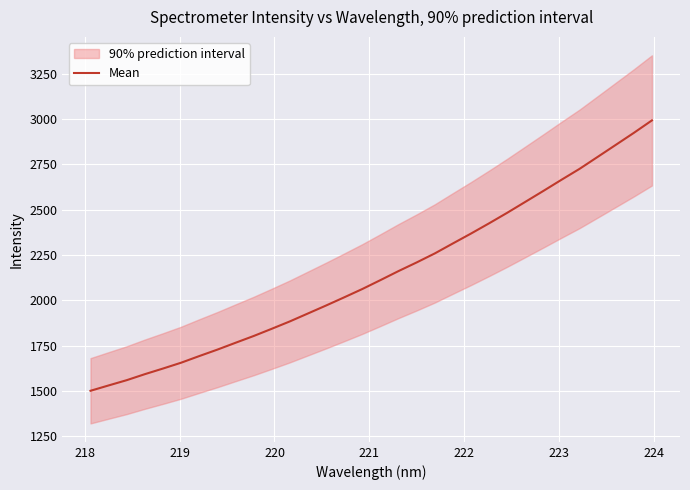

What is the minimum value for Mean?

1500.5